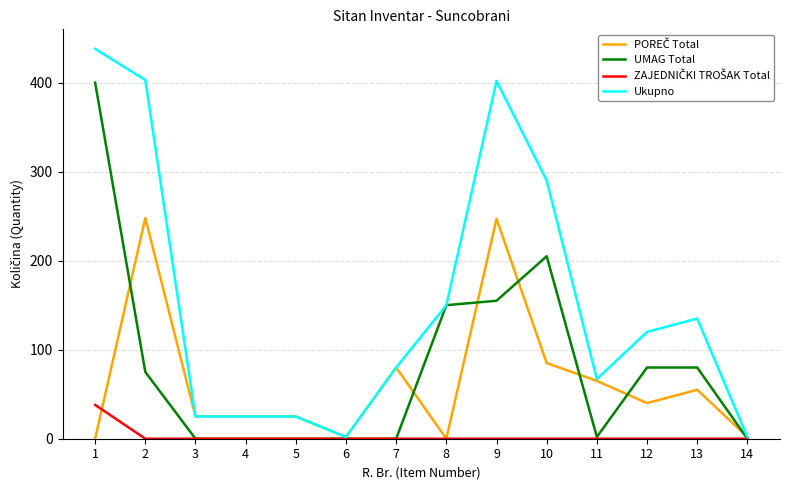

The UMAG Total series shows 205 at 10. True or false?

True